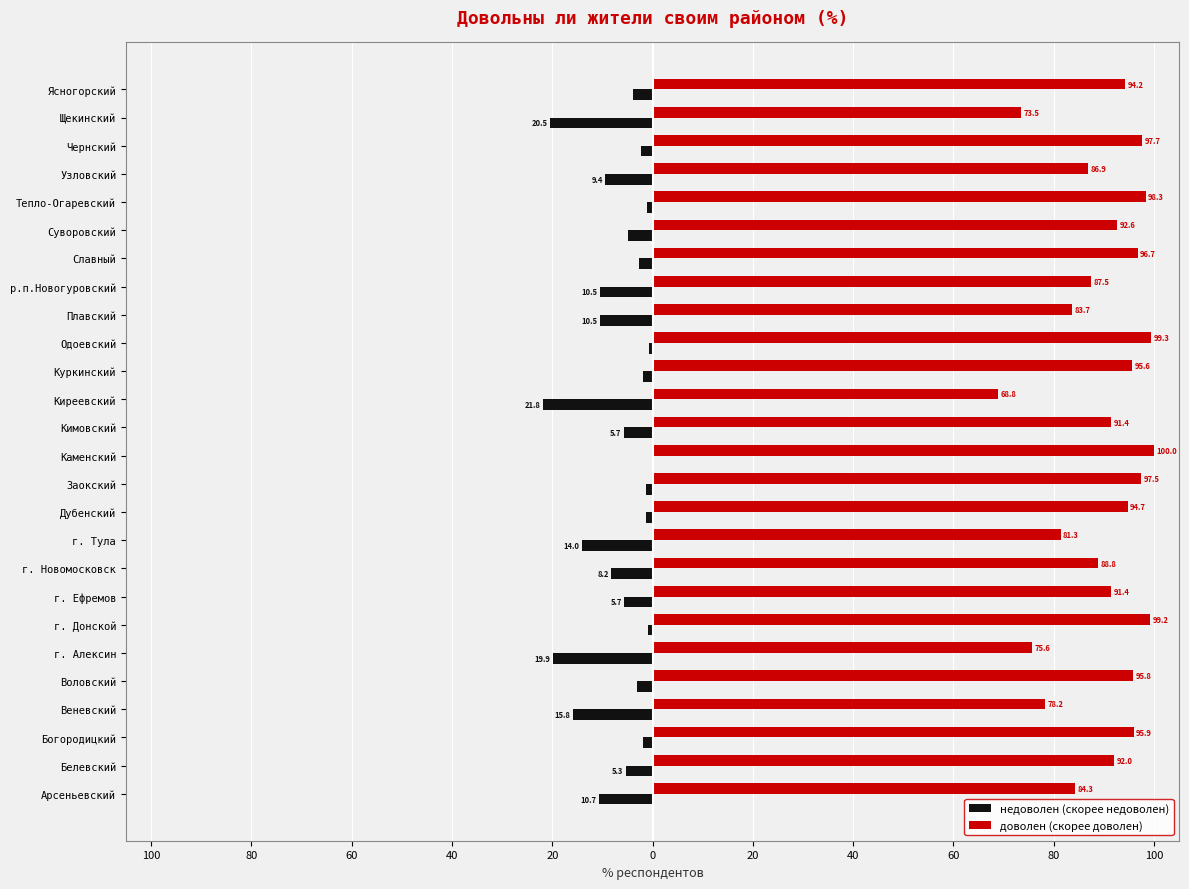

What are all the series names shown in the legend?

недоволен (скорее недоволен), доволен (скорее доволен)